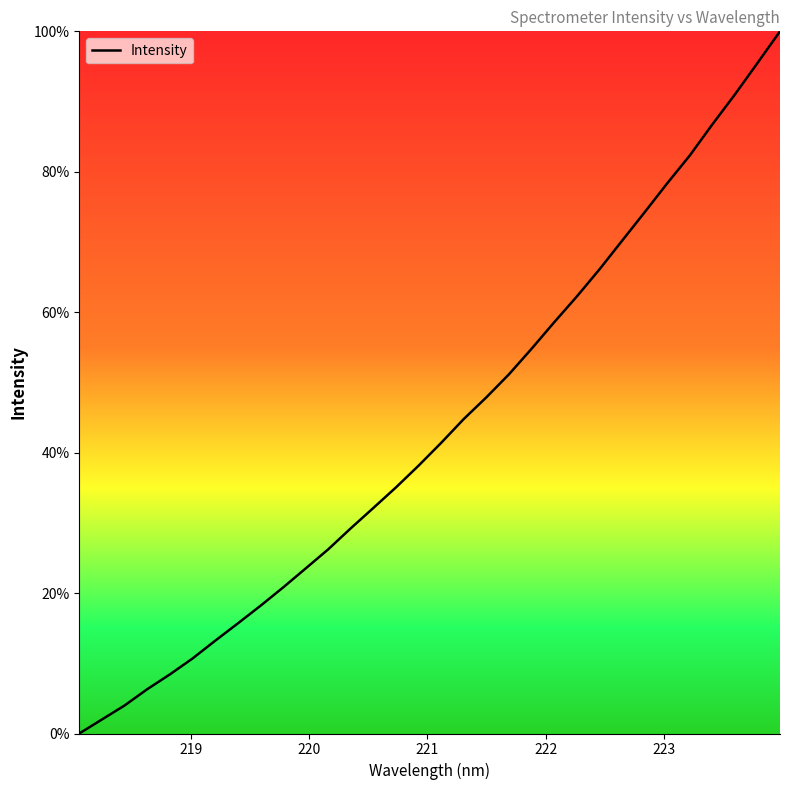

What is the greatest value displayed?

100.0